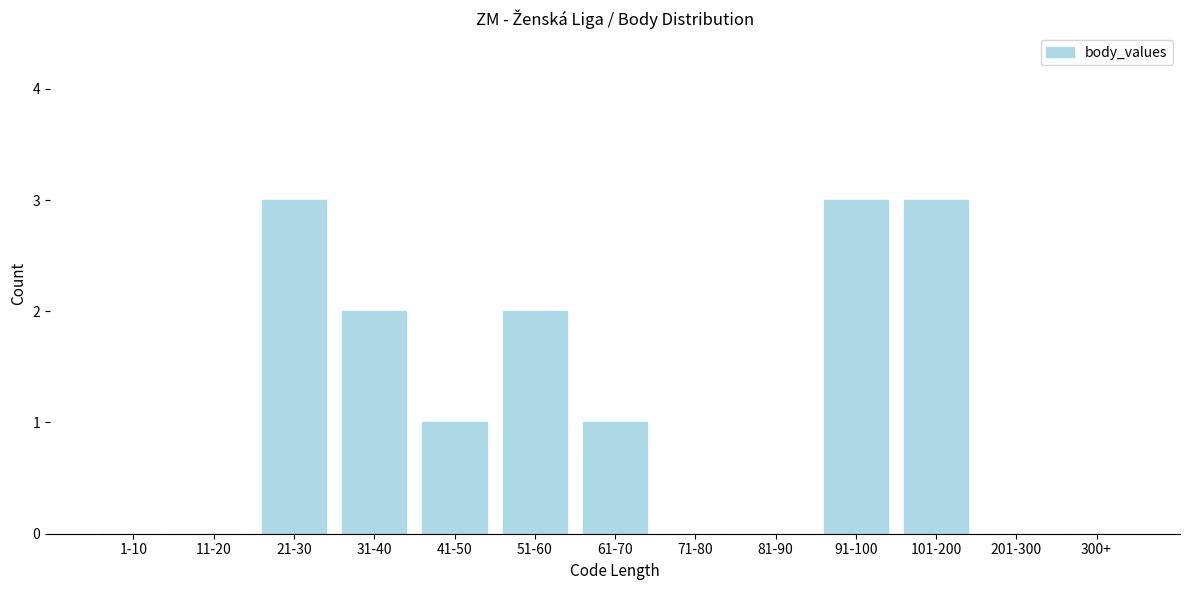

Reading left to right, list all the values displayed in this chart.

1-10=0	11-20=0	21-30=3	31-40=2	41-50=1	51-60=2	61-70=1	71-80=0	81-90=0	91-100=3	101-200=3	201-300=0	300+=0